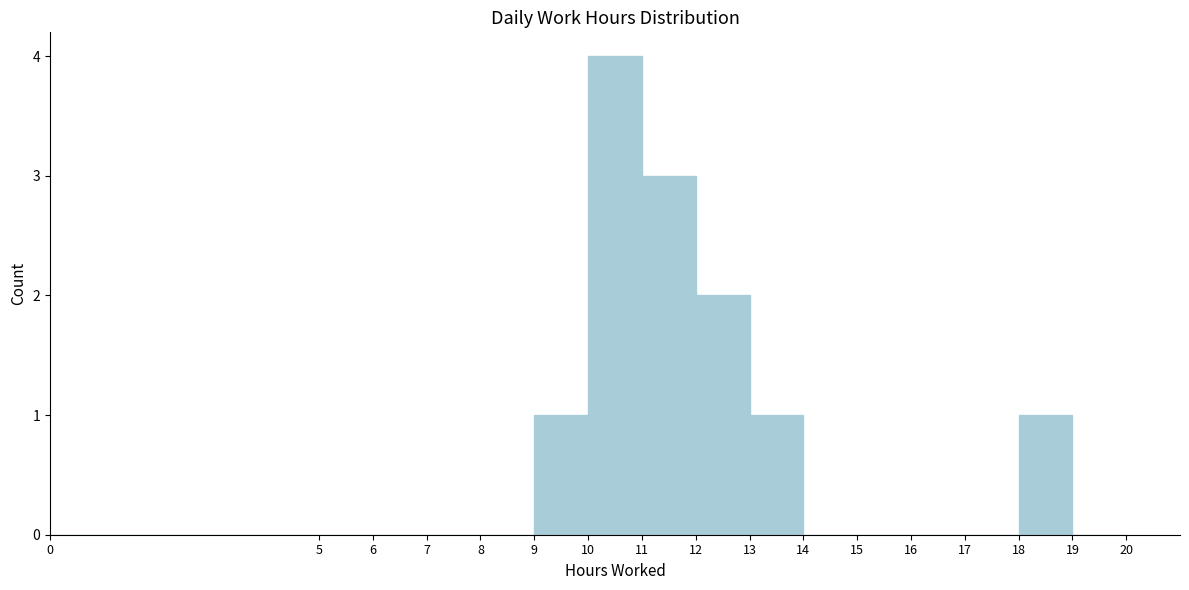

How tall is the bar that spans 10 to 11 on the x-axis? The values are not printed on the chart, so give them approximately, as read against the axis.

4